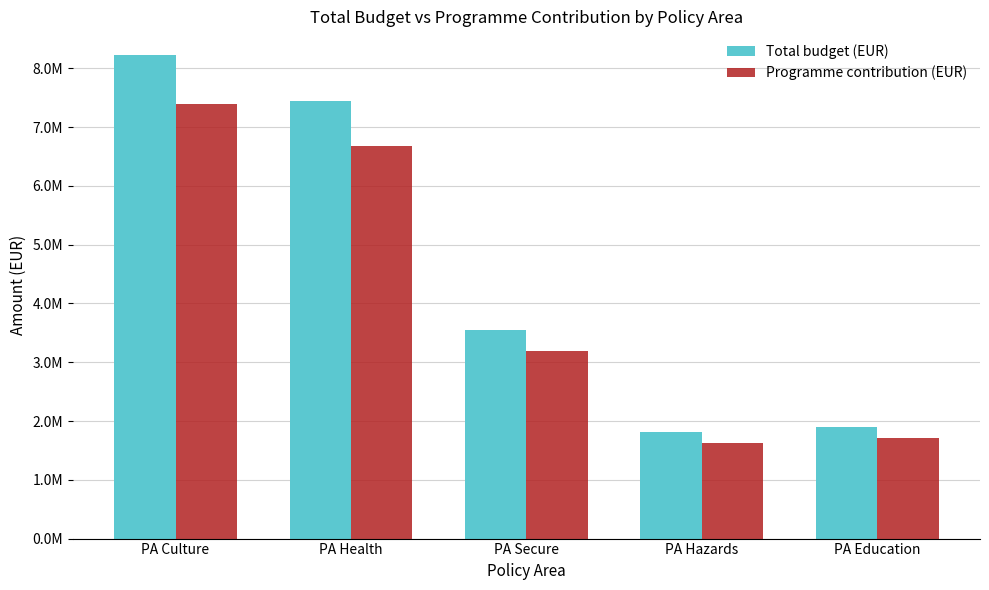

What position from the left is PA Education?

5